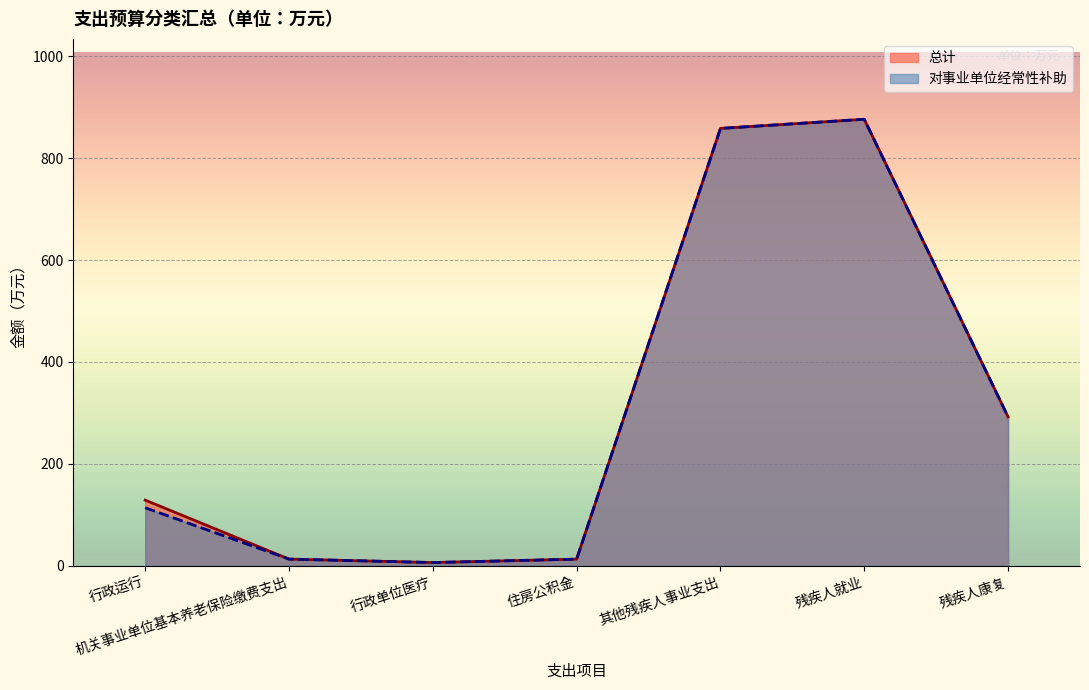

Which series changed the most between 住房公积金 and 其他残疾人事业支出?

总计